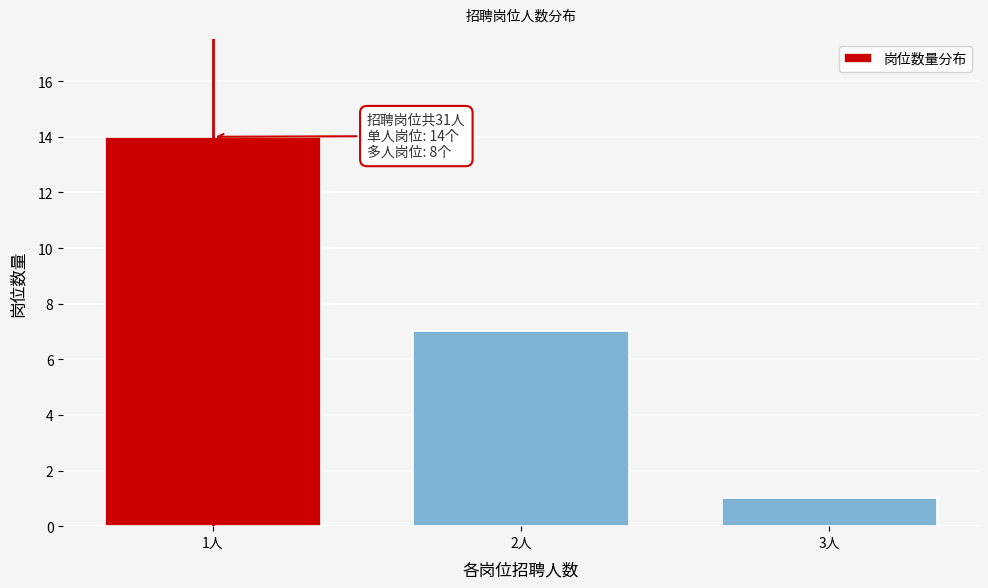

Reading right to left, list all the values displayed in this chart.

3人=1	2人=7	1人=14